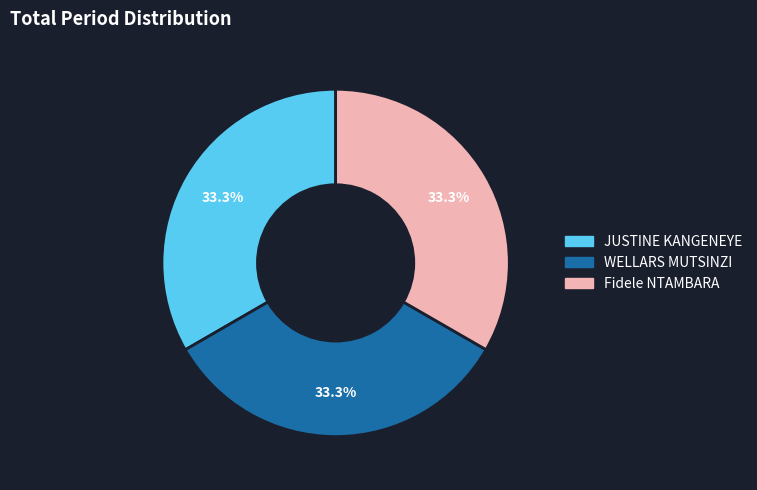

Approximately how many times larger is the value at WELLARS MUTSINZI compared to JUSTINE KANGENEYE?

1.0